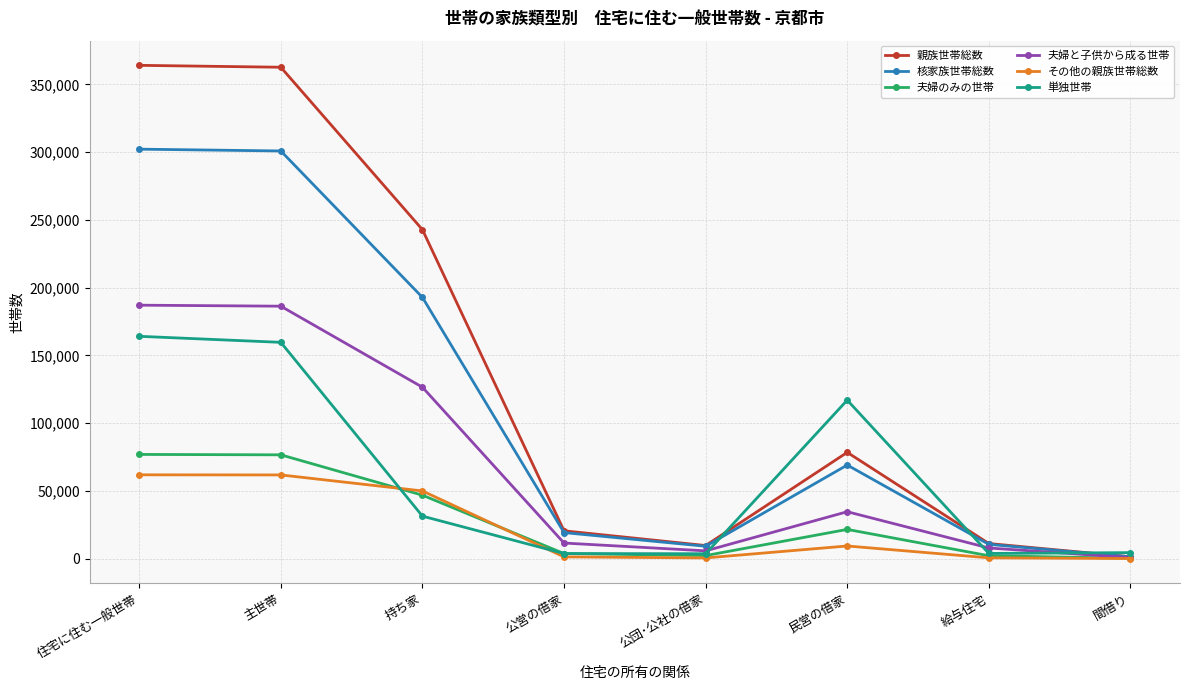

Where is 夫婦と子供から成る世帯 nearest to the value 93907?

持ち家